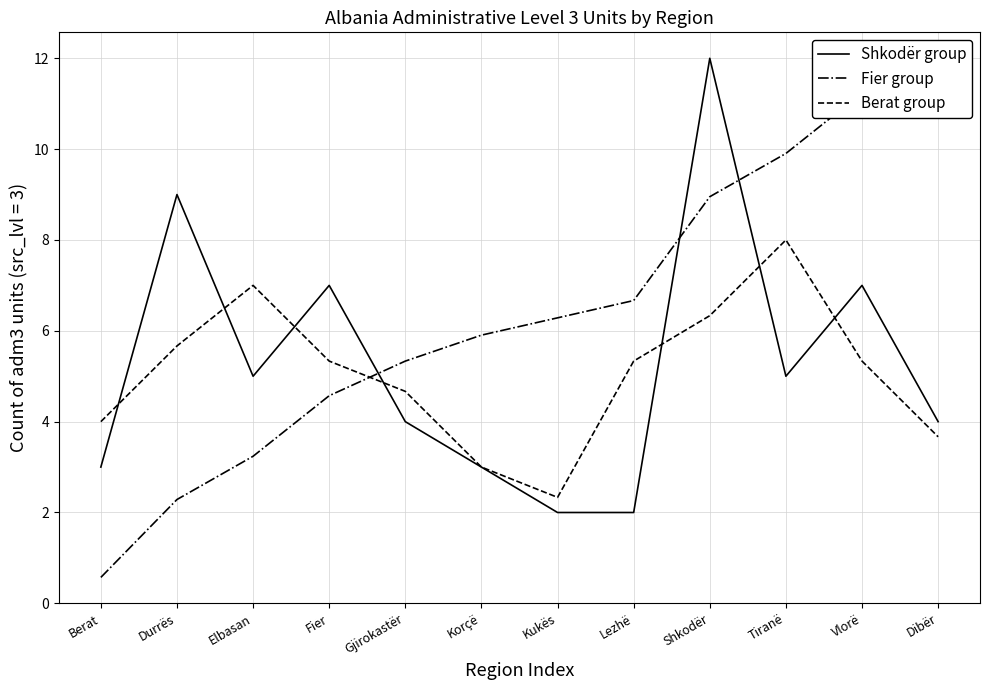

What position from the right is Elbasan?

10